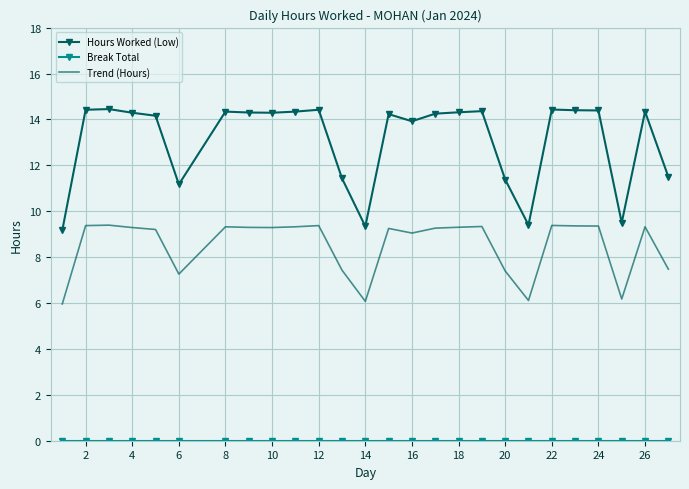

True or false: Trend (Hours) and Hours Worked (Low) intersect in this chart.

False